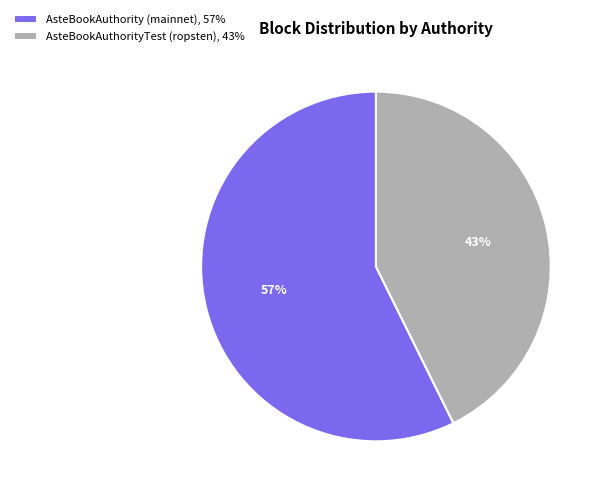

Do AsteBookAuthorityTest (ropsten), 43% and AsteBookAuthority (mainnet), 57% together represent more than half of the pie?

Yes